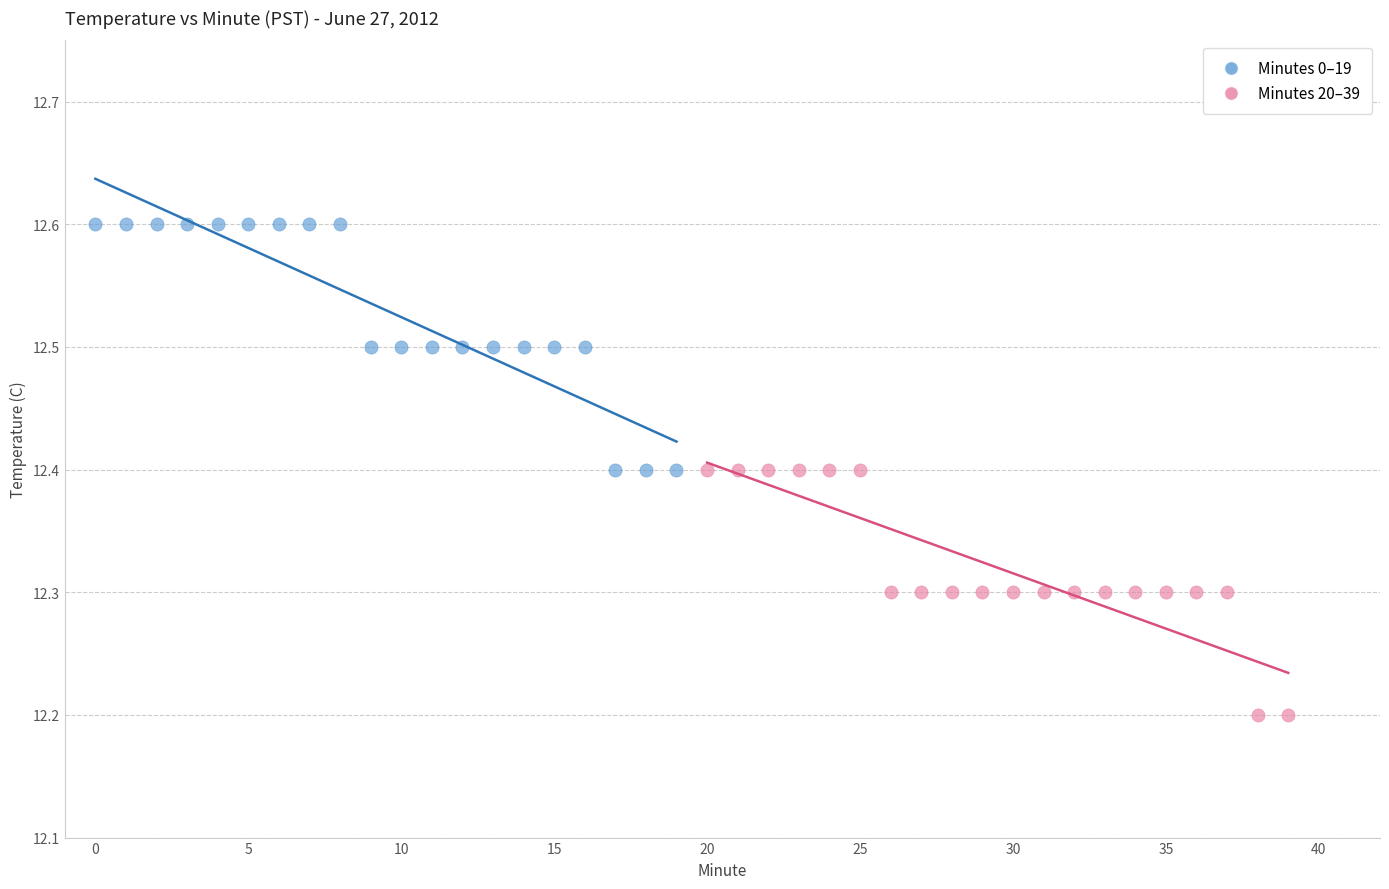

What are all the series names shown in the legend?

Minutes 0–19, Minutes 20–39